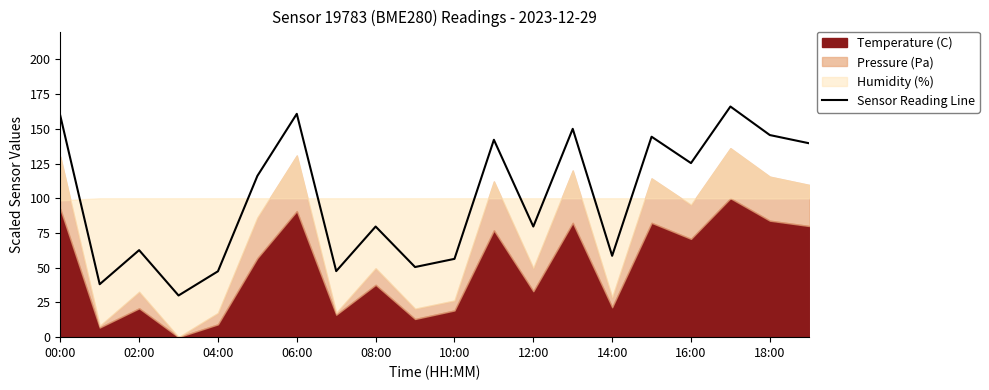

What is the difference between the maximum and minimum values?

136.0